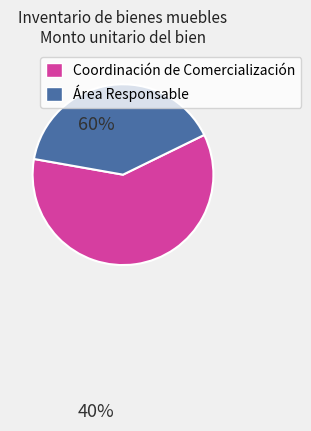

Is there a majority slice in this chart?

Yes